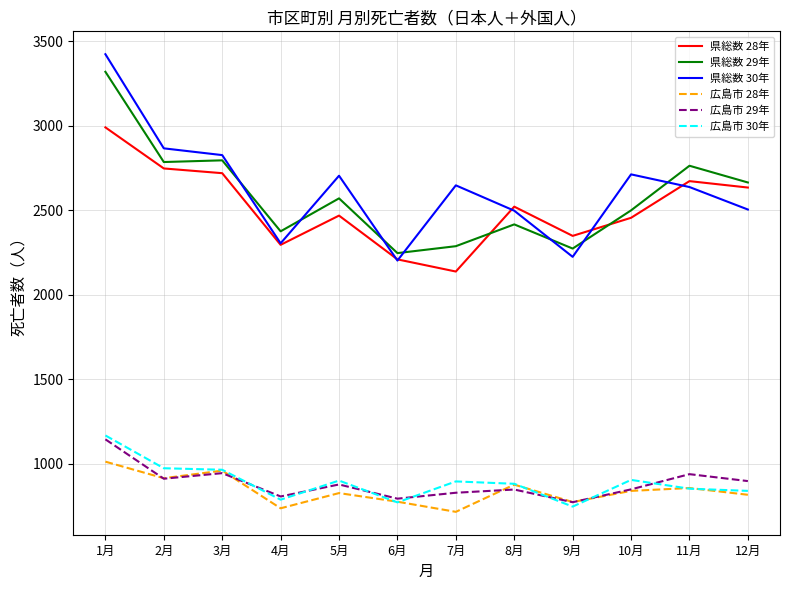

What is the maximum value shown in the chart?

3422